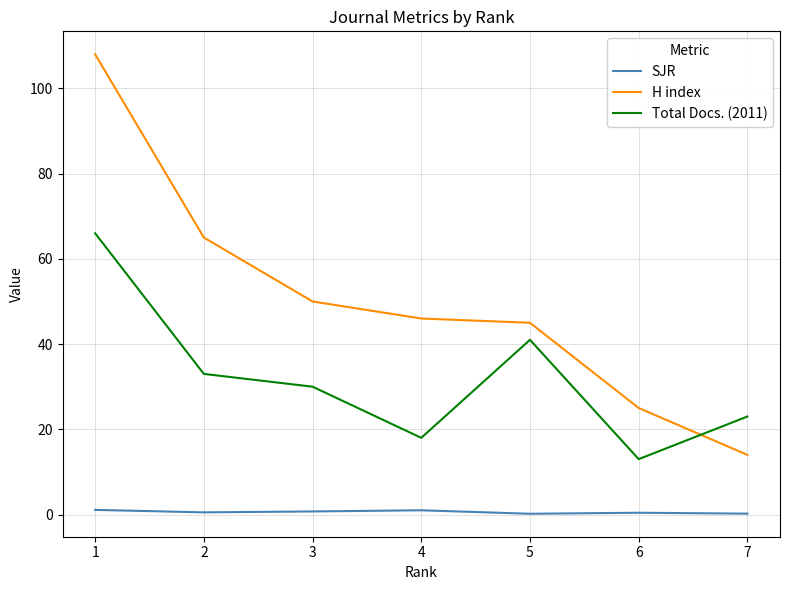

List the series in order of their peak value, lowest first.

SJR, Total Docs. (2011), H index